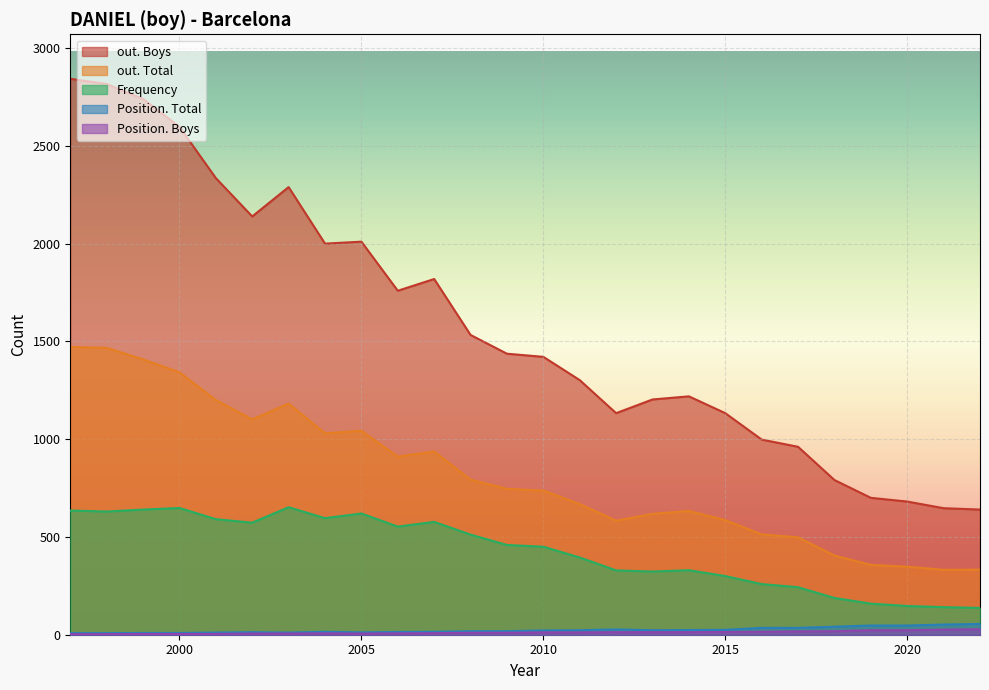

True or false: Position. Boys has a value of 8 at 2011.

False